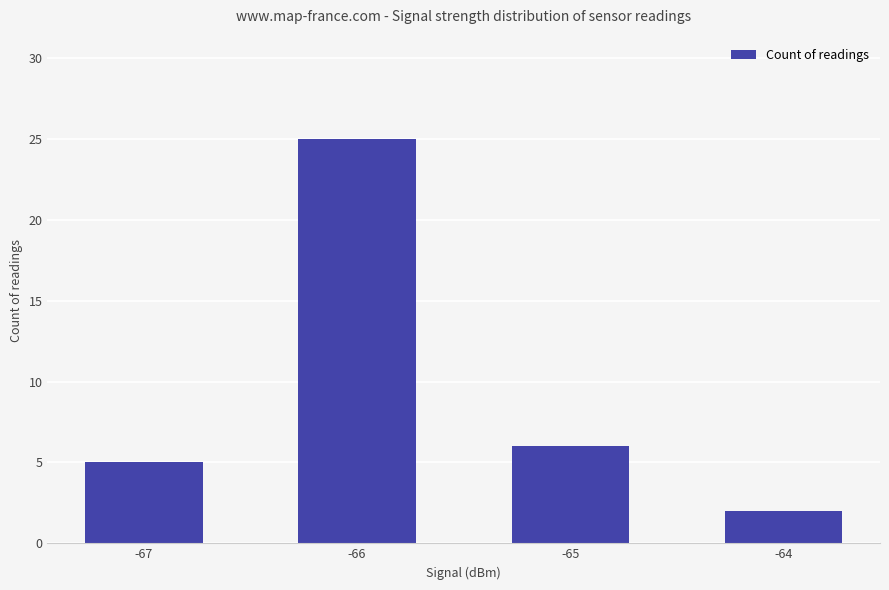

Where is the data nearest to the value 13?

-65